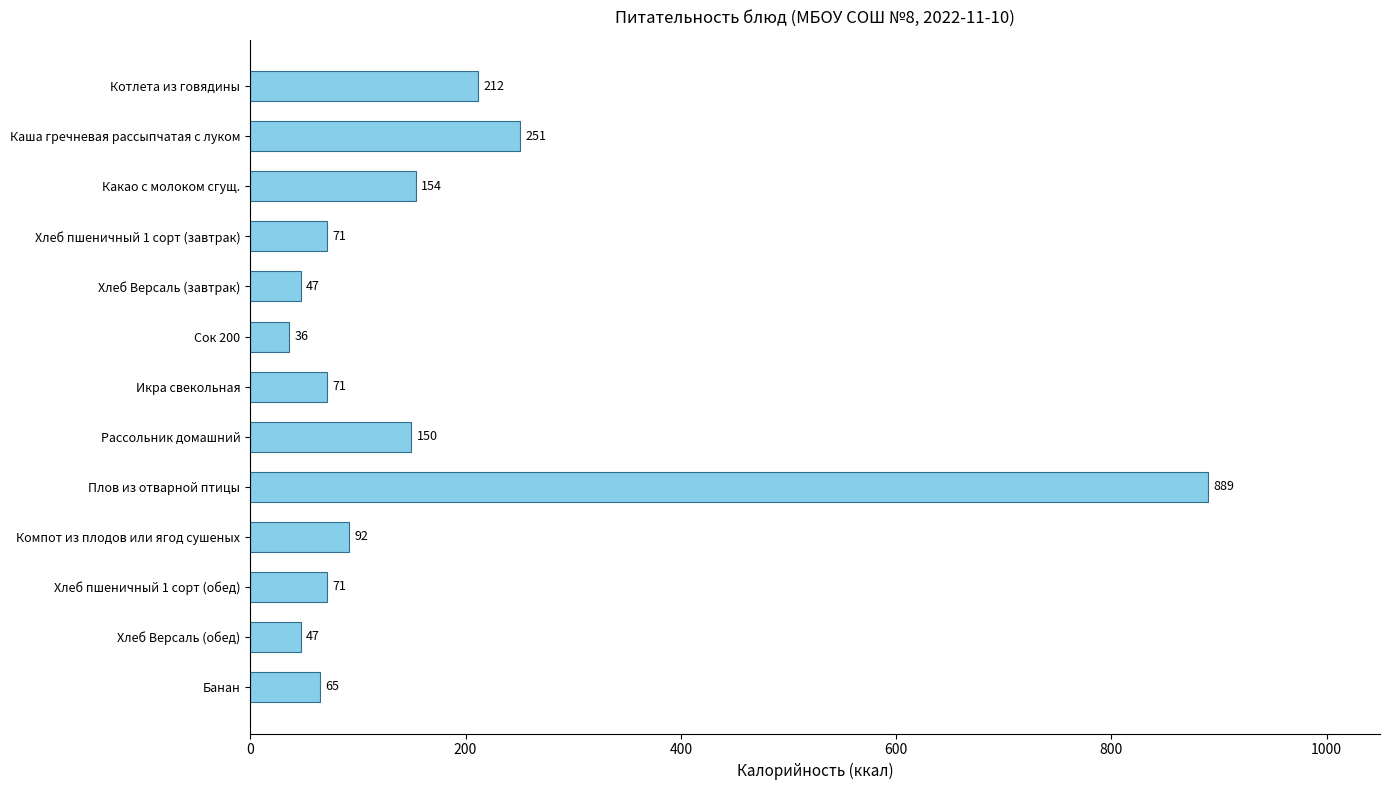

Which has a higher value, Каша гречневая рассыпчатая с луком or Плов из отварной птицы?

Плов из отварной птицы